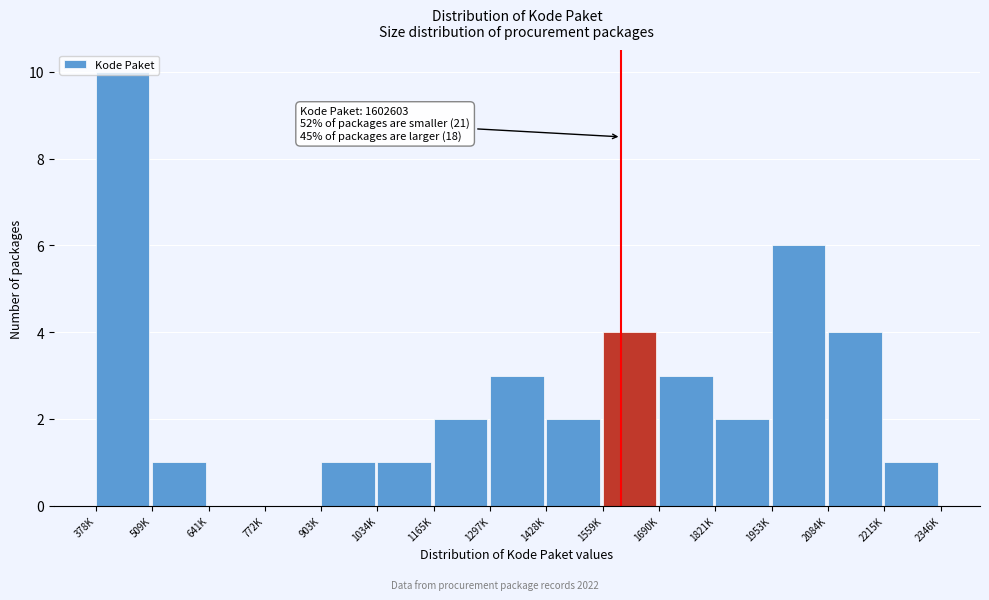

Which category has the highest value across all series?

378K